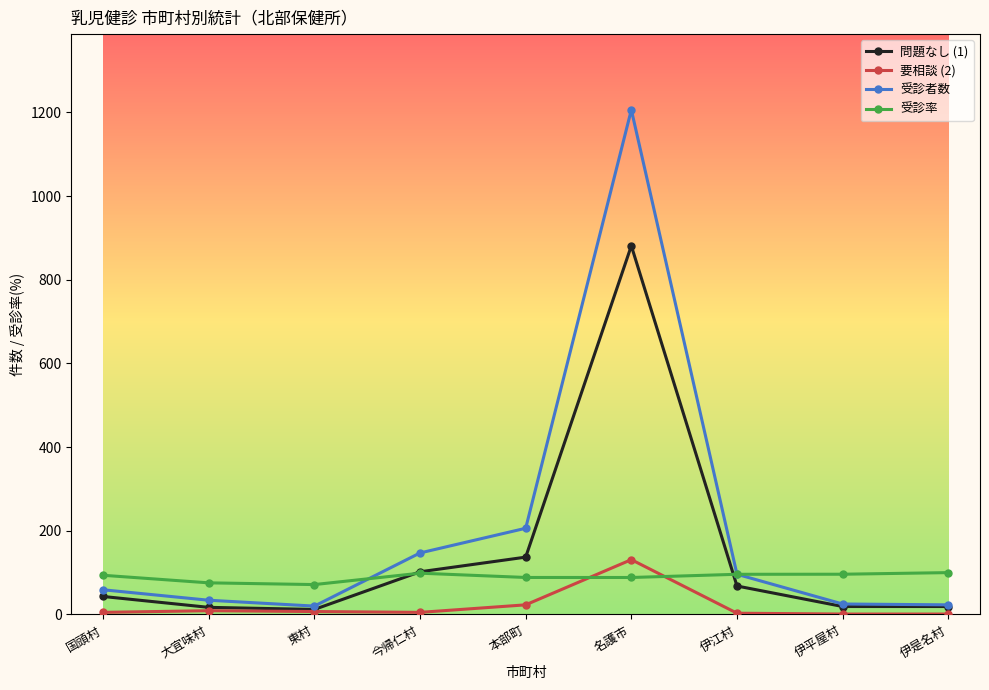

True or false: 受診者数 has more than 0 interior local peaks.

True